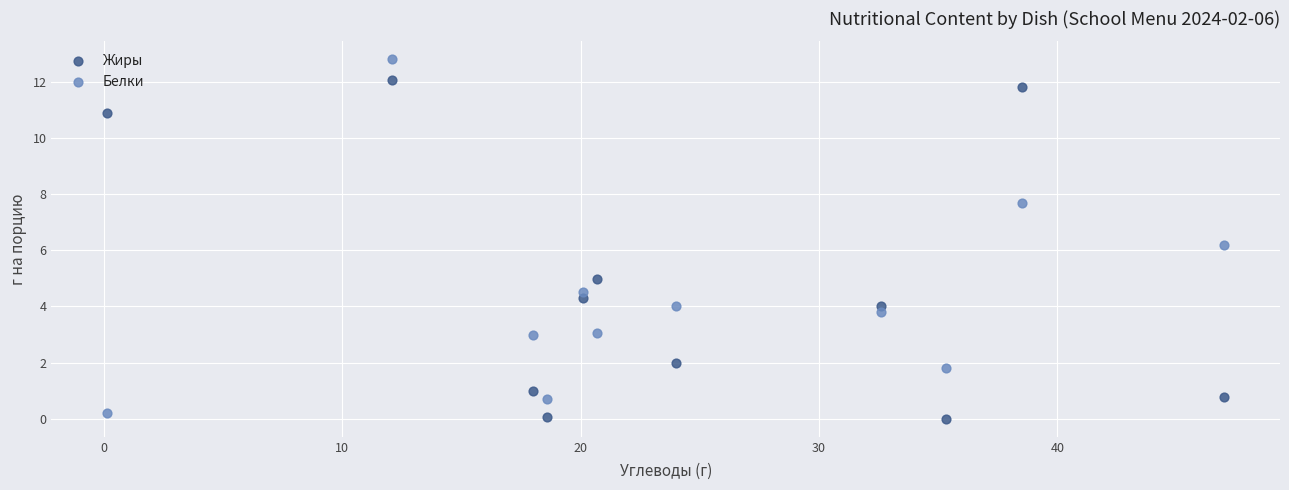

Which series reaches the maximum Y coordinate?

Белки